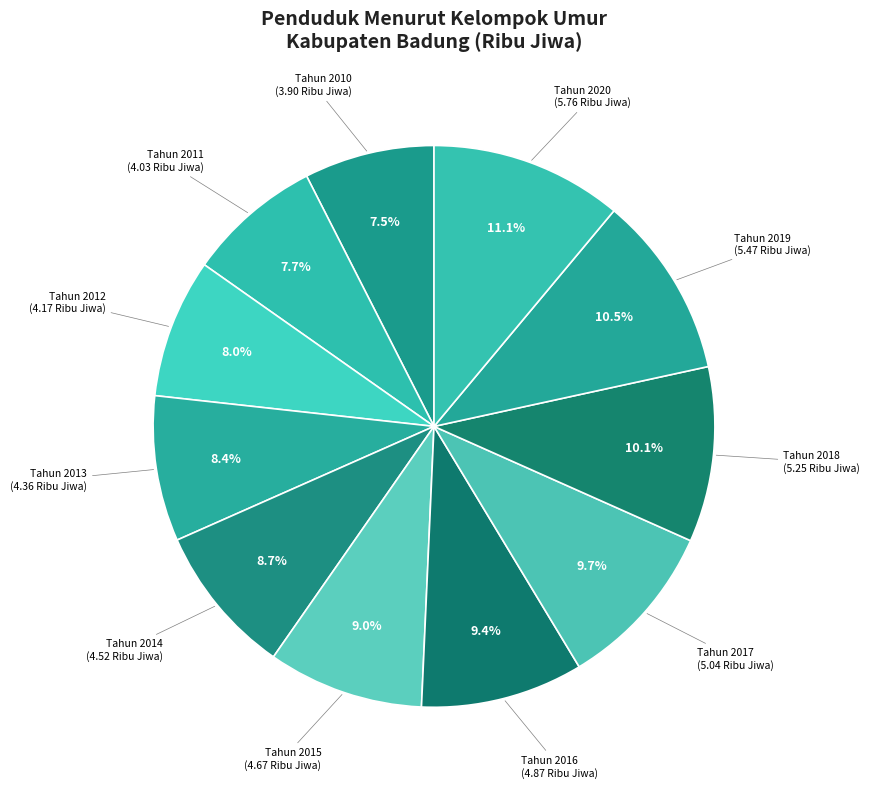

Is there any slice that represents more than half of the pie?

No